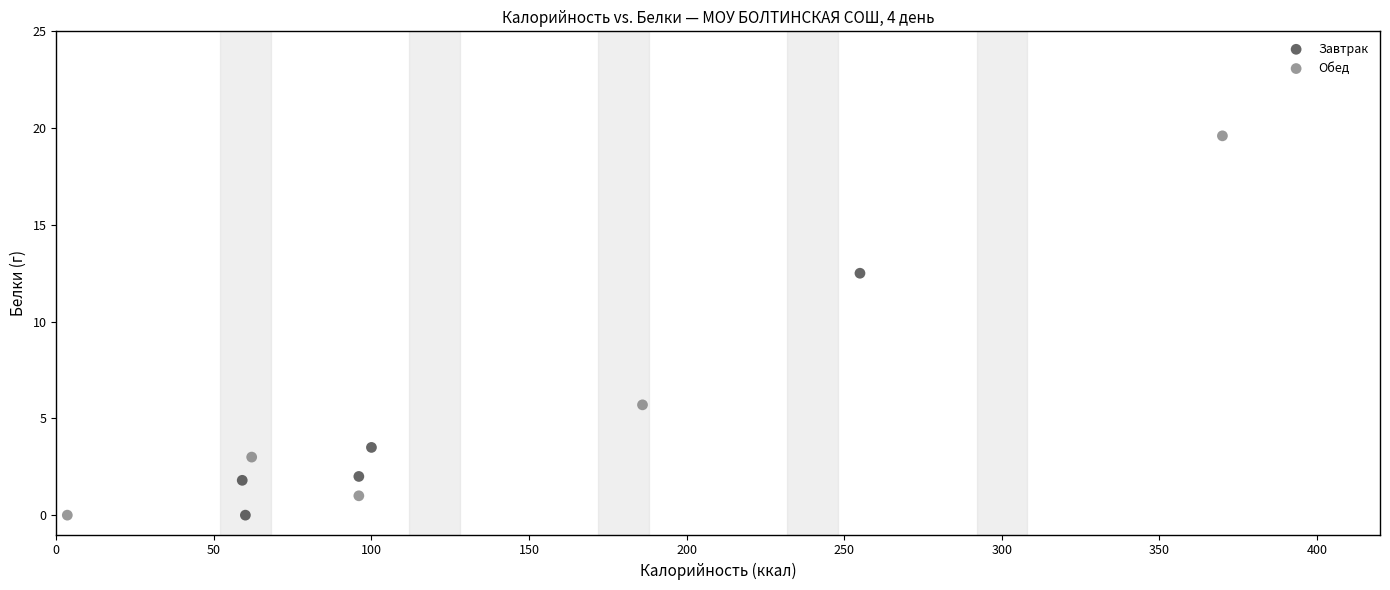

Which series reaches the maximum Y coordinate?

Обед